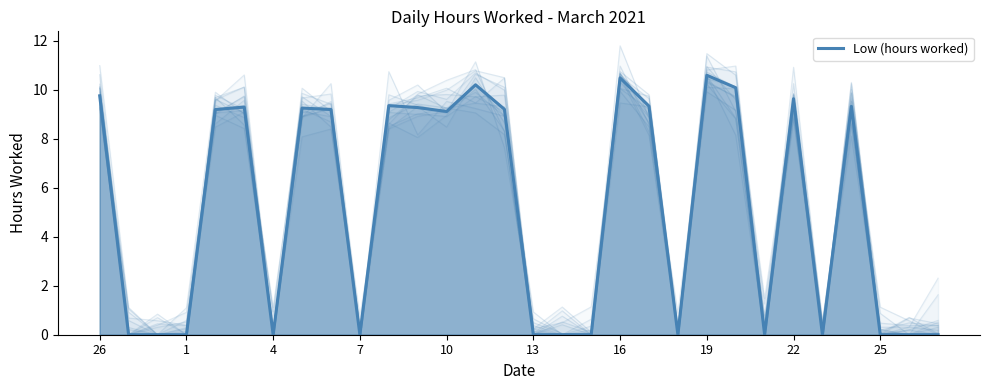

What is the difference between the maximum and minimum values?

10.6